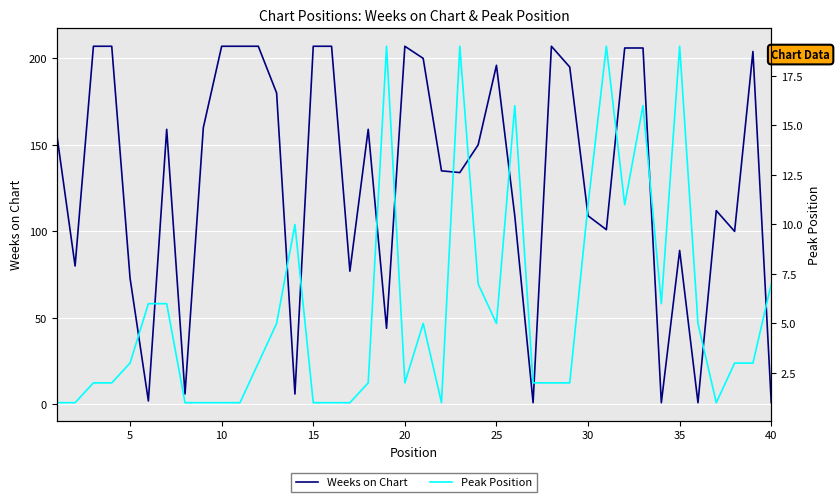

True or false: Weeks on Chart and Peak Position intersect in this chart.

True